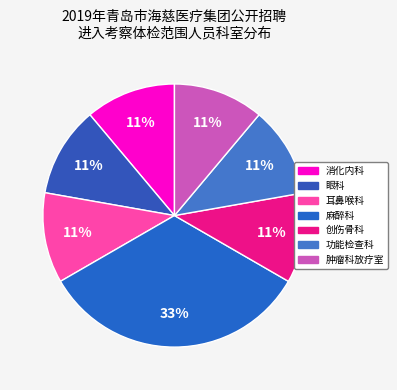

What is the largest slice in the pie chart?

麻醉科